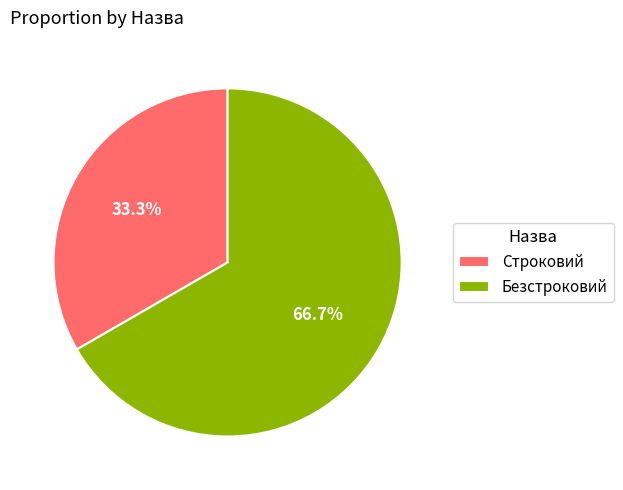

What is the total percentage of Строковий and Безстроковий?

100.0%